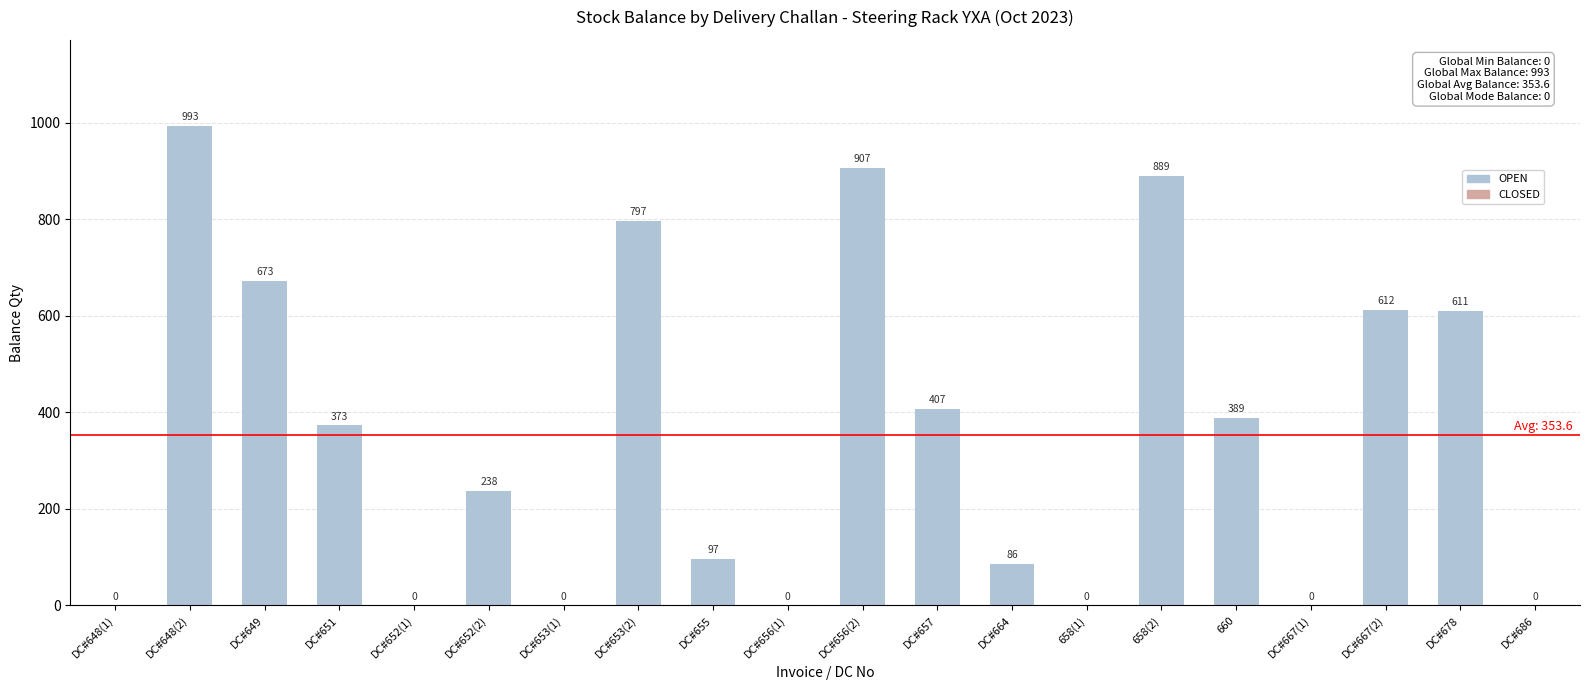

How many categories are shown in the chart?

20